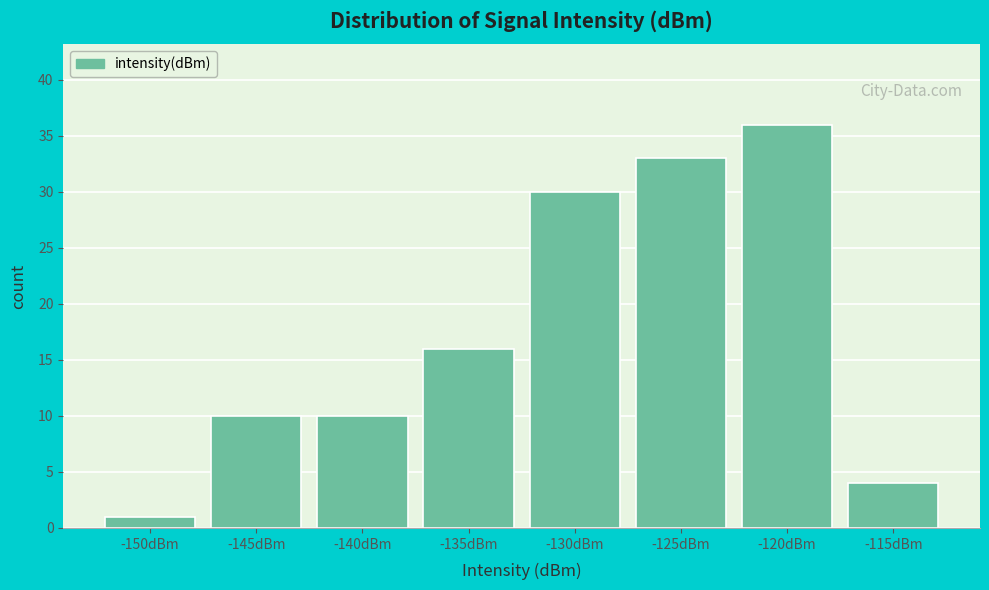

Reading right to left, transcribe all the data shown in this chart.

4	36	33	30	16	10	10	1